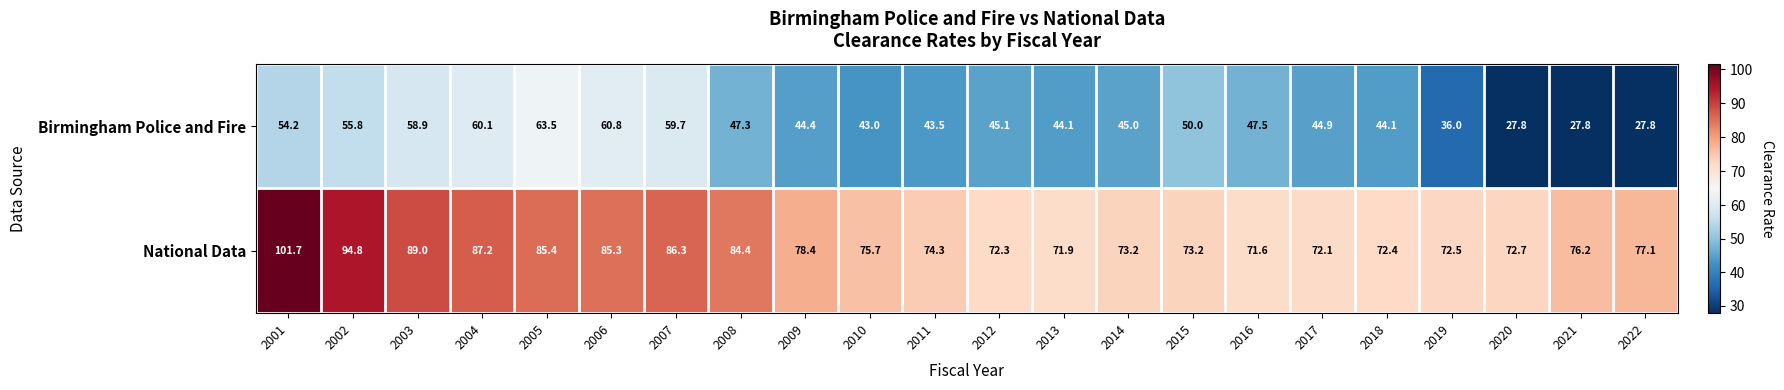

How many values in the Birmingham Police and Fire series are below 45?

10